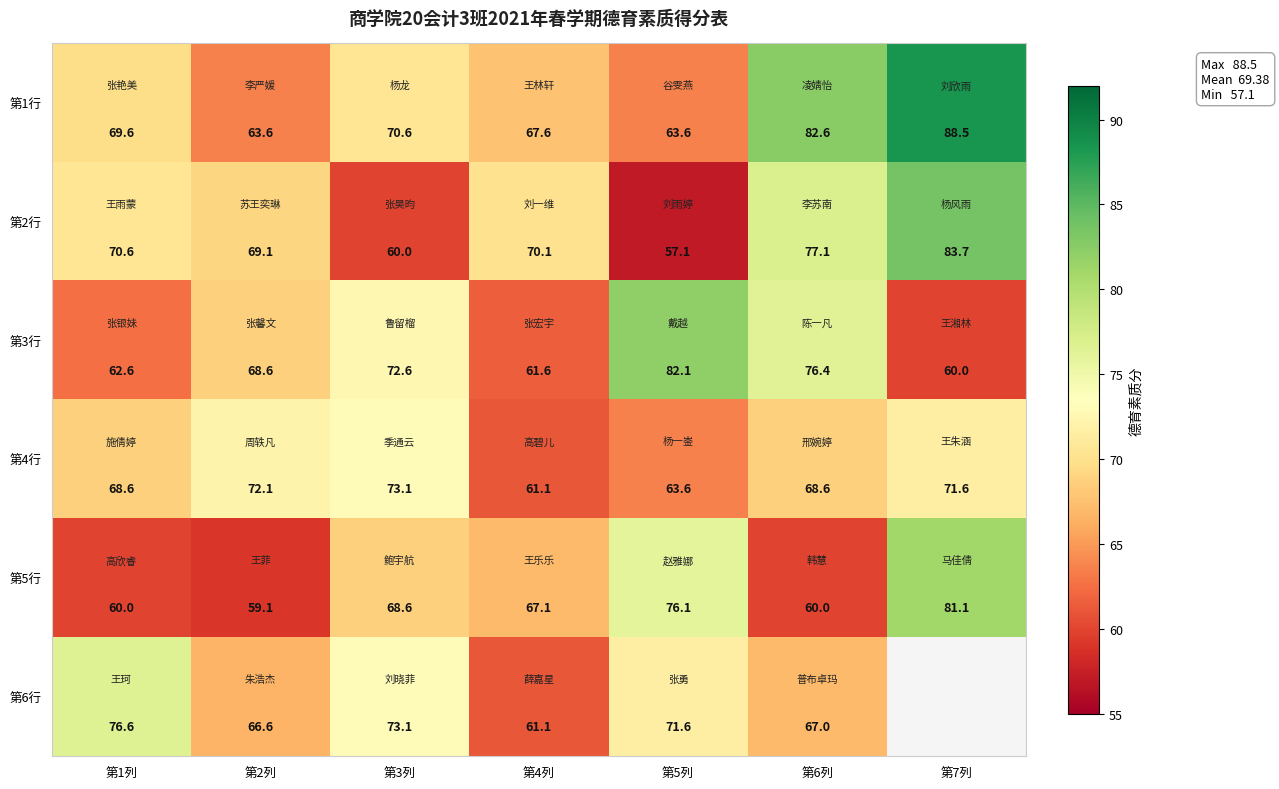

Rank the categories by 第3行 value from lowest to highest.

第7列, 第4列, 第1列, 第2列, 第3列, 第6列, 第5列